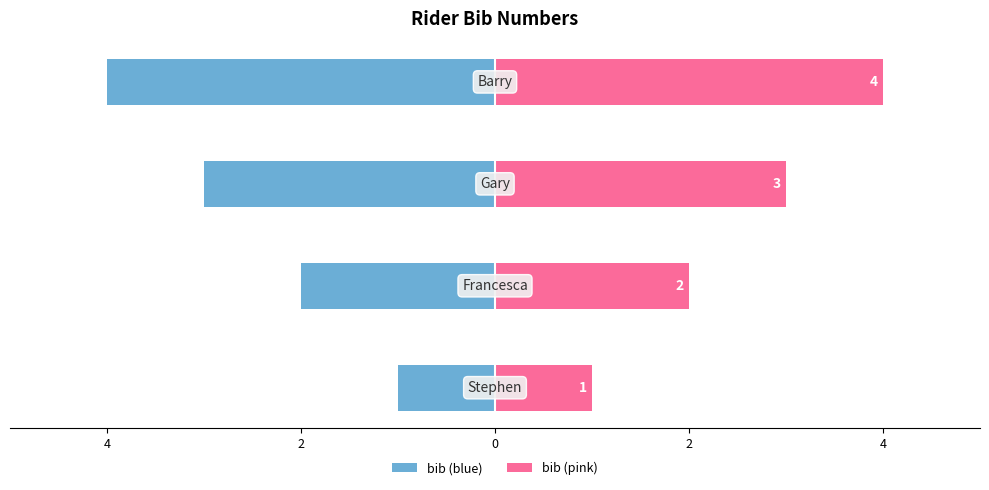

Count the bib (blue) values in the range -3 to -1.

3